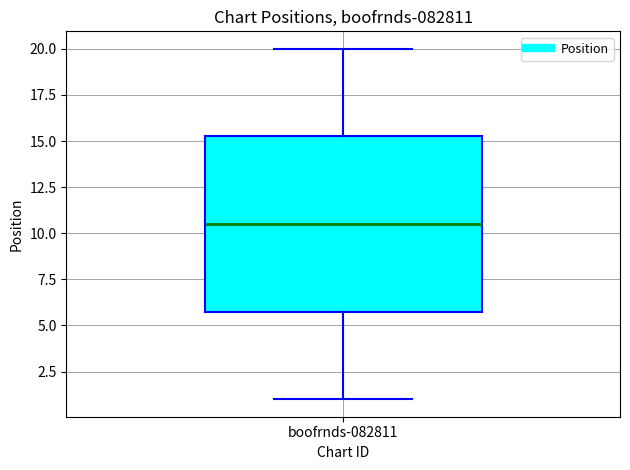

Read this box plot against the y-axis: the position of the median line, the range covered by the box, and the ends of both whiskers. The values are not printed on the chart, so give them approximately, as read against the axis.

median 10.5, box 6.0 to 15.5, whiskers 1.0 to 20.0